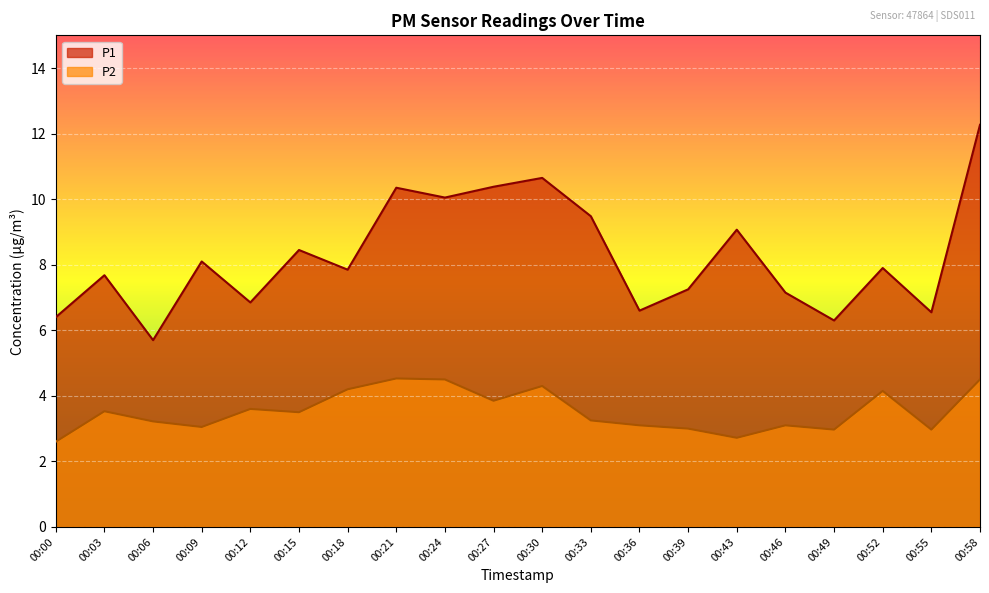

True or false: P1 has a value of 6.8 at 00:12.

True